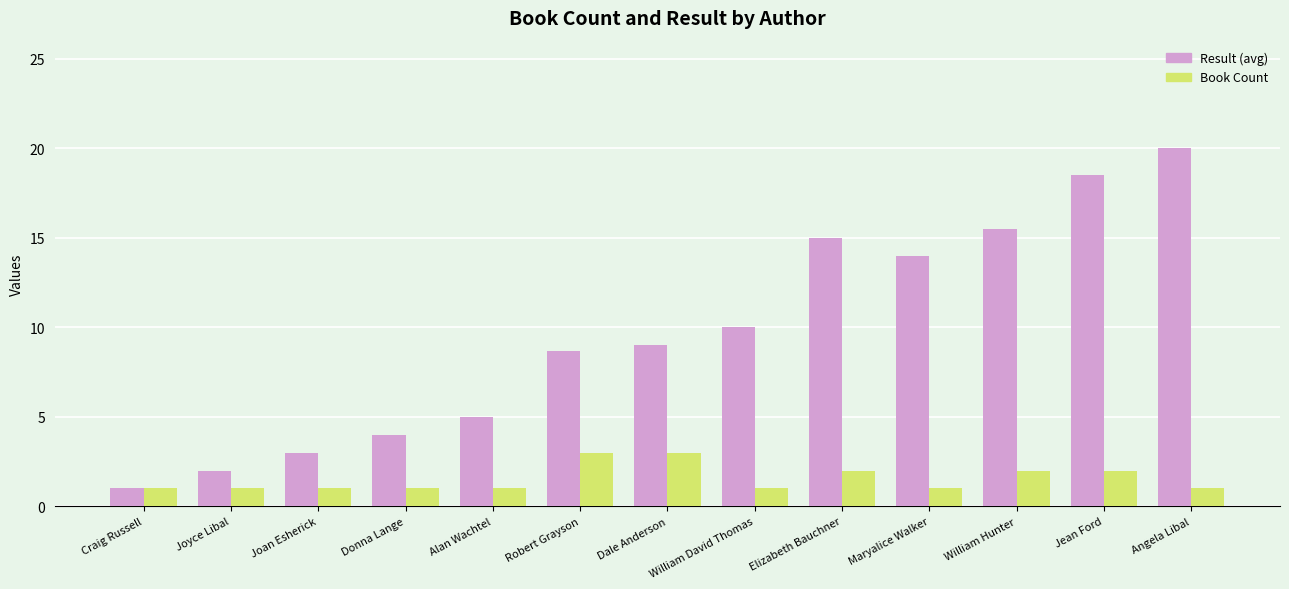

How many groups of bars are there?

13